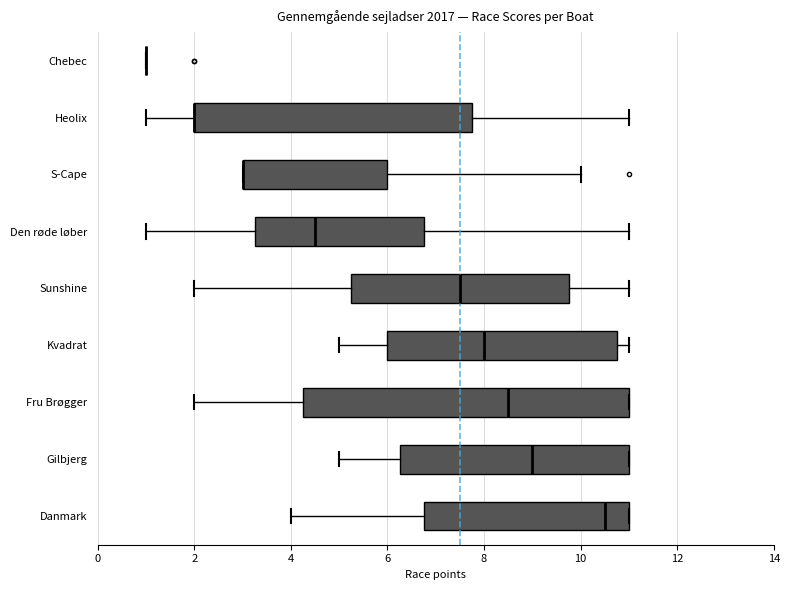

Reading bottom to top, read every box against the x-axis: the position of its median line, the range the box covers, and the ends of its whiskers. The values are not printed on the chart, so give them approximately, as read against the axis.

Danmark: median 10.6, box 6.8 to 11.0, whiskers 4.0 to 11.0
Gilbjerg: median 9.0, box 6.2 to 11.0, whiskers 5.0 to 11.0
Fru Brøgger: median 8.6, box 4.2 to 11.0, whiskers 2.0 to 11.0
Kvadrat: median 8.0, box 6.0 to 10.8, whiskers 5.0 to 11.0
Sunshine: median 7.6, box 5.2 to 9.8, whiskers 2.0 to 11.0
Den røde løber: median 4.6, box 3.2 to 6.8, whiskers 1.0 to 11.0
S-Cape: median 3.0 (drawn on the box's left edge), box 3.0 to 6.0, whiskers 3.0 to 10.0
Heolix: median 2.0 (drawn on the box's left edge), box 2.0 to 7.8, whiskers 1.0 to 11.0
Chebec: box collapsed to a line at 1.0, whiskers 1.0 to 1.0